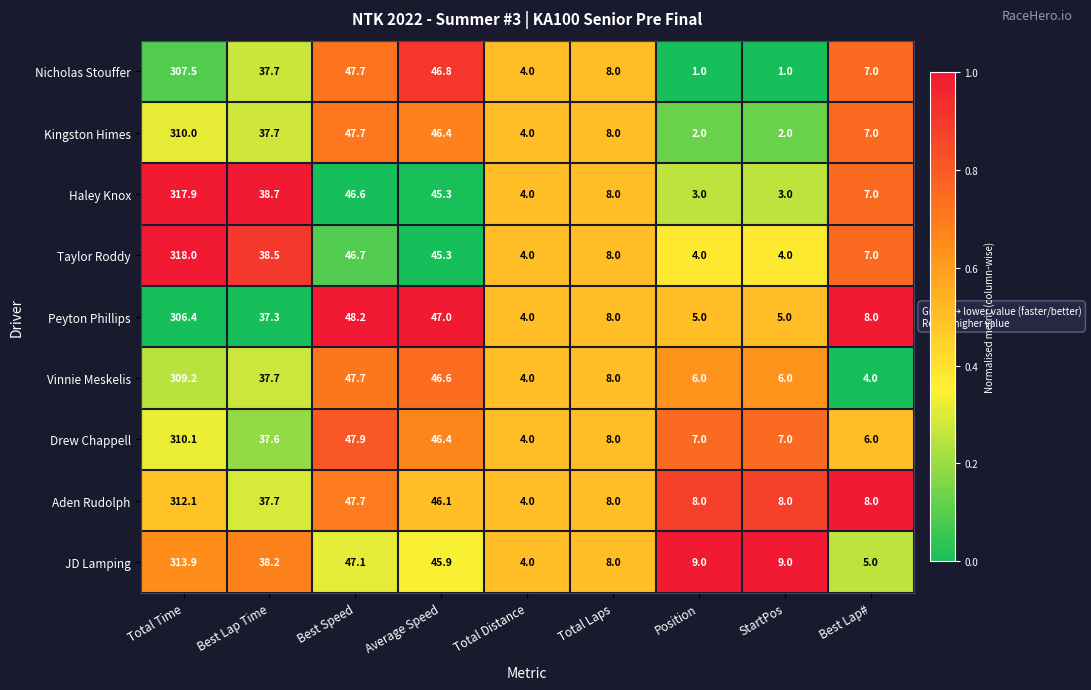

What is the difference between the maximum and minimum values in the Aden Rudolph series?

308.1